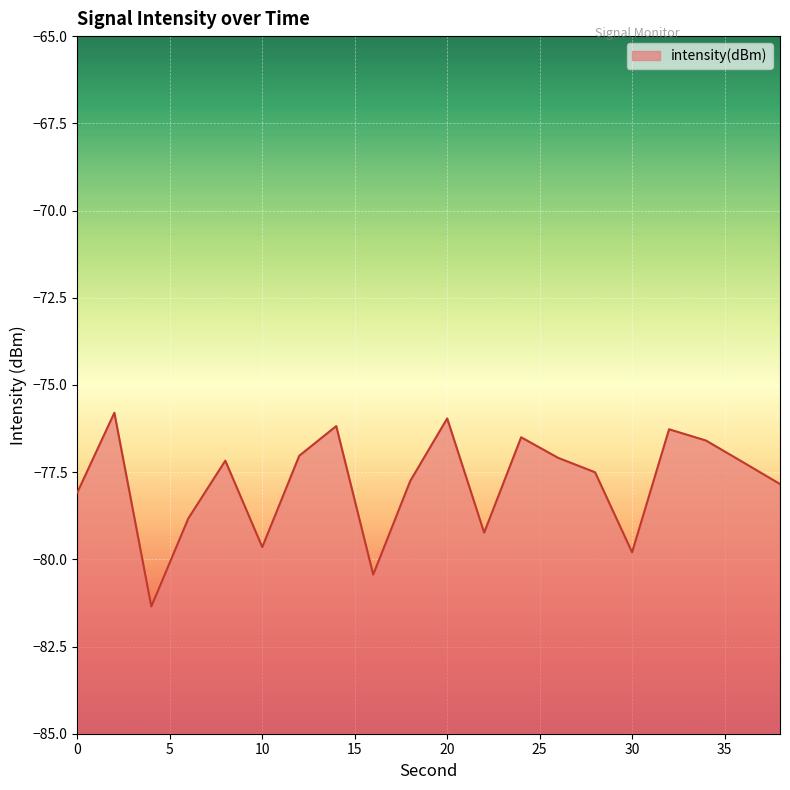

What is the value of the 8th point from the left?

-76.2